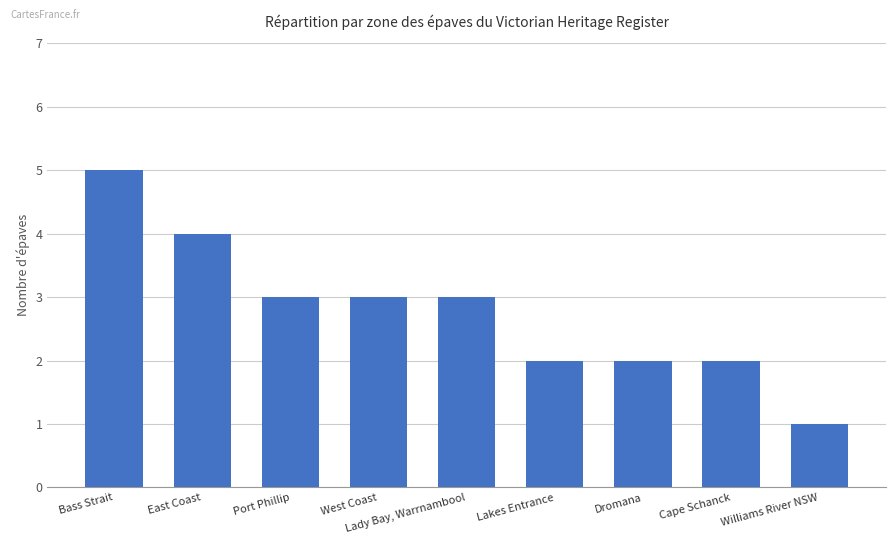

How many series are shown in this chart?

1